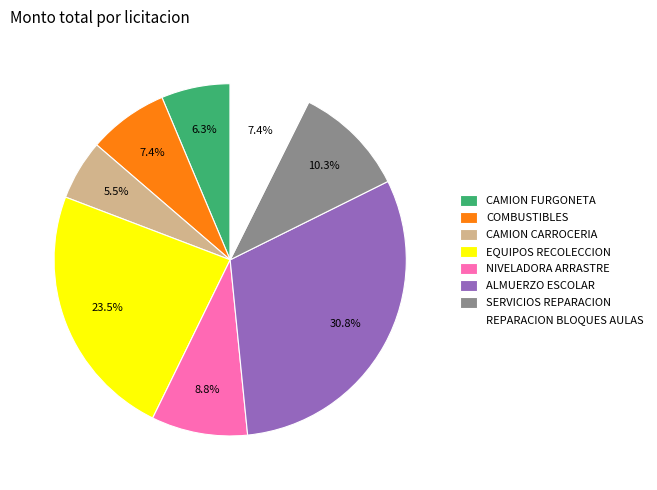

Which slice is the smallest?

CAMION CARROCERIA